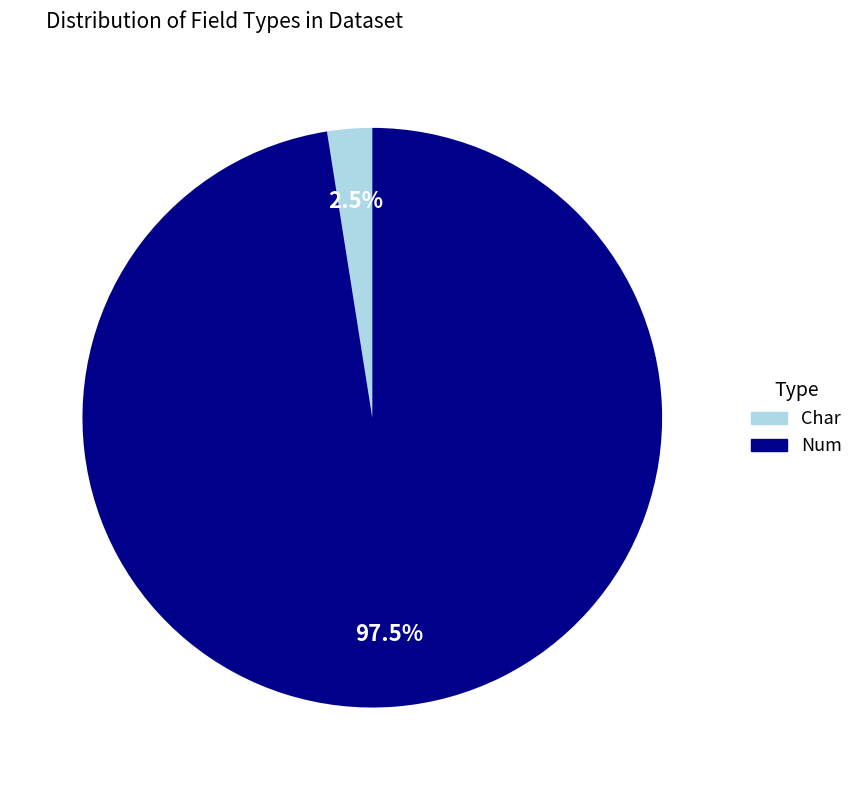

Which slice is the smallest?

Char